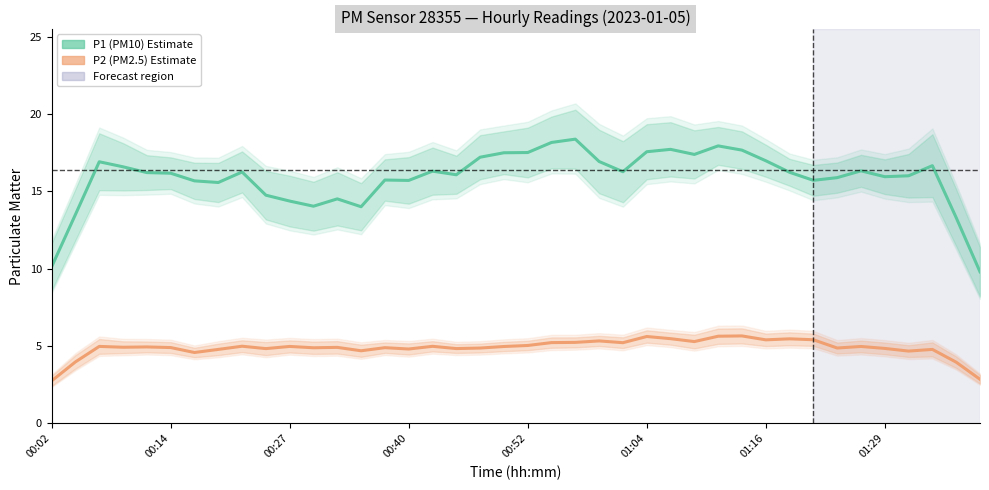

How many interior local valleys does the P2 (PM2.5) series have?

12